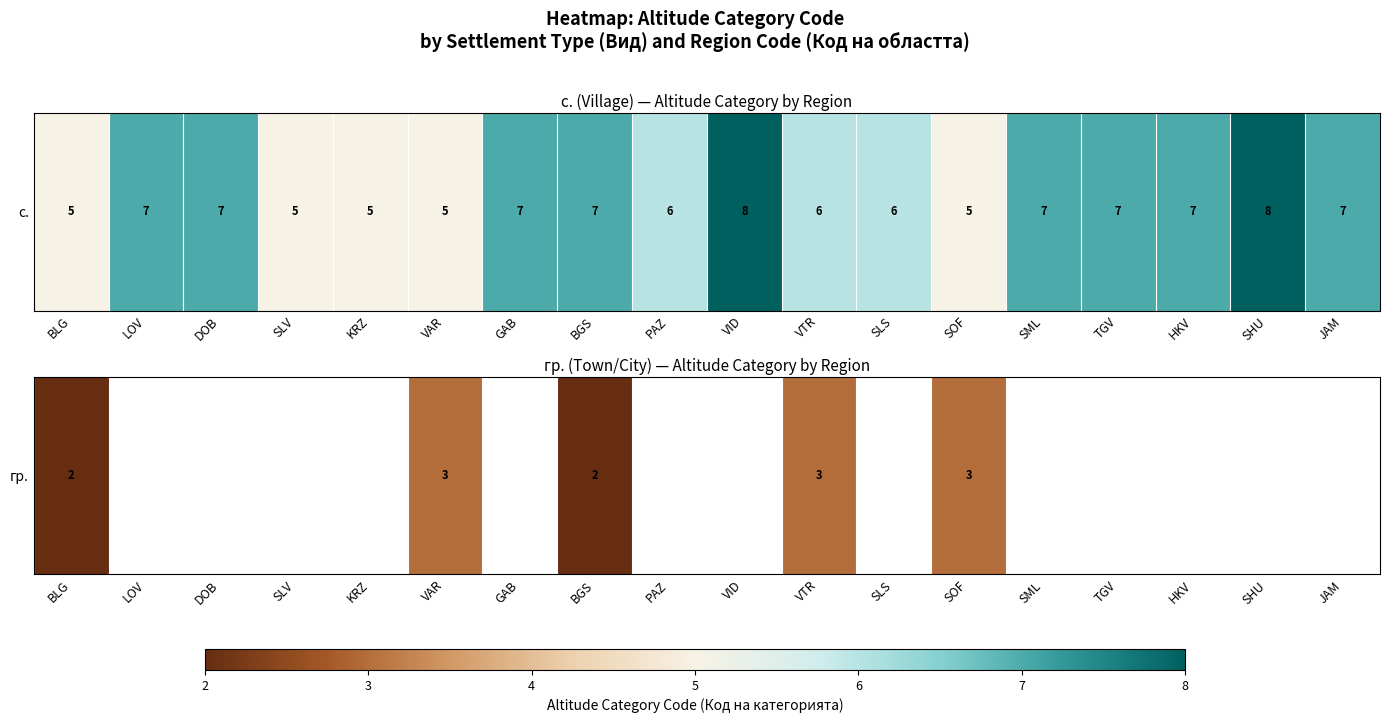

True or false: the data shows nan at SHU.

False